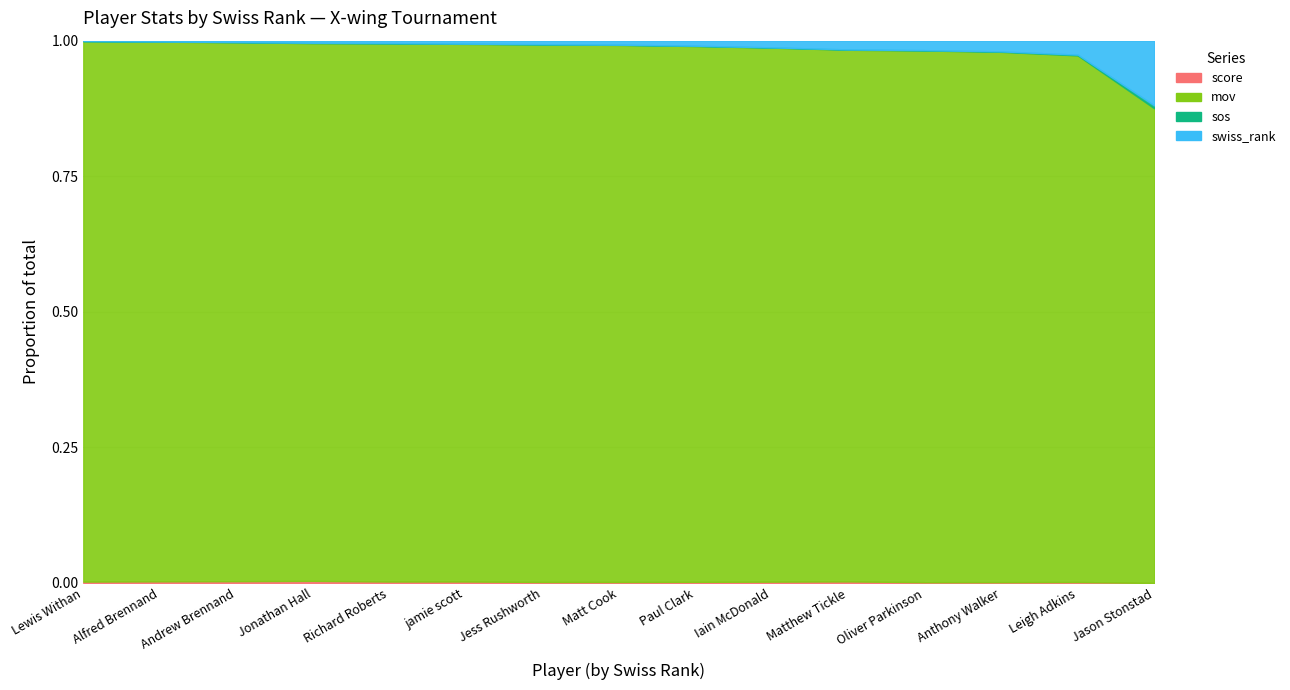

At which category does the chart reach its peak across all series?

Lewis Withan